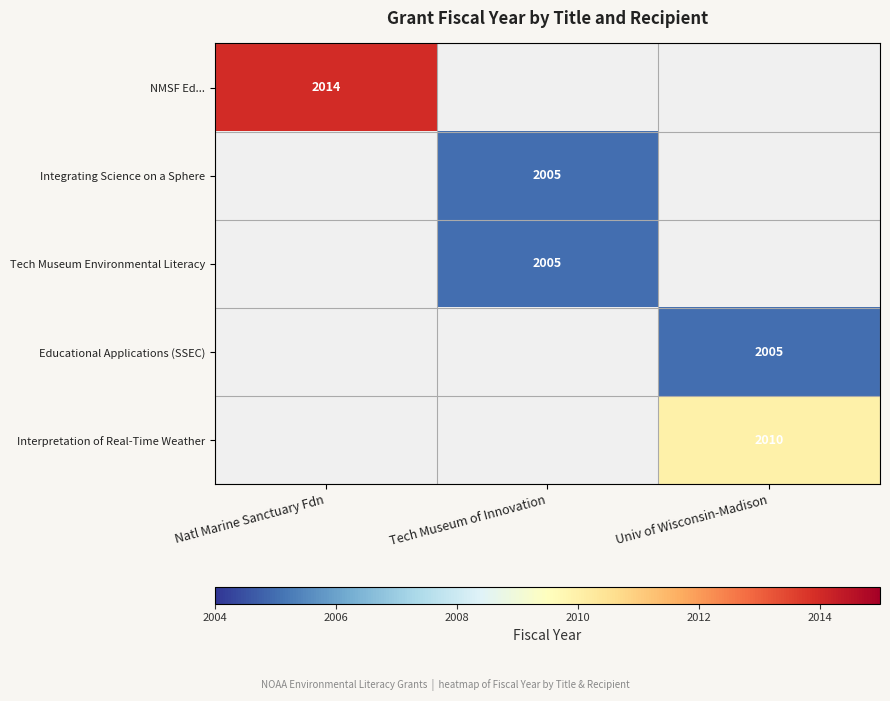

At how many categories does at least one series exceed 2007?

2